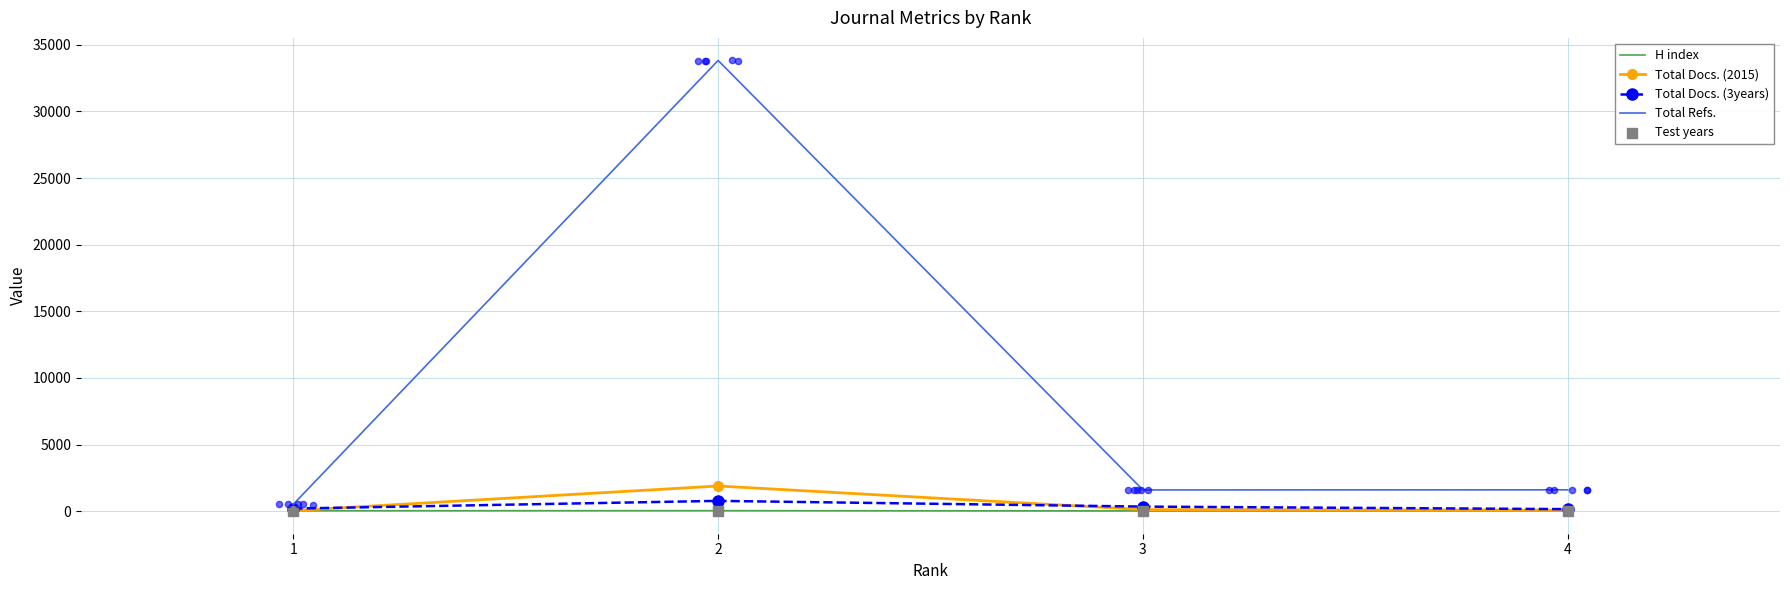

Which series contains the highest Y value?

Total Refs.